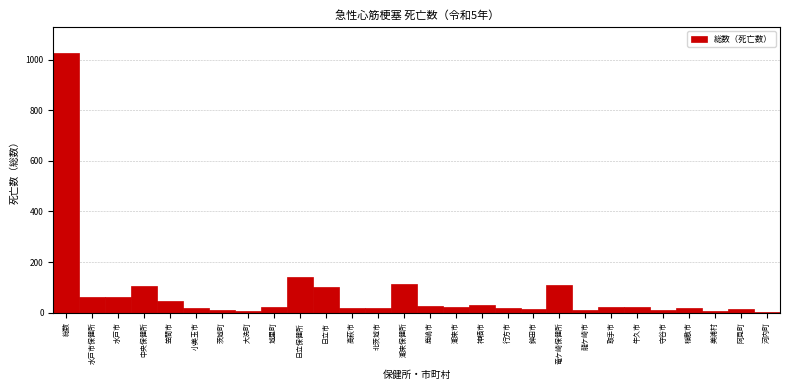

What is the sum of all values?

2086